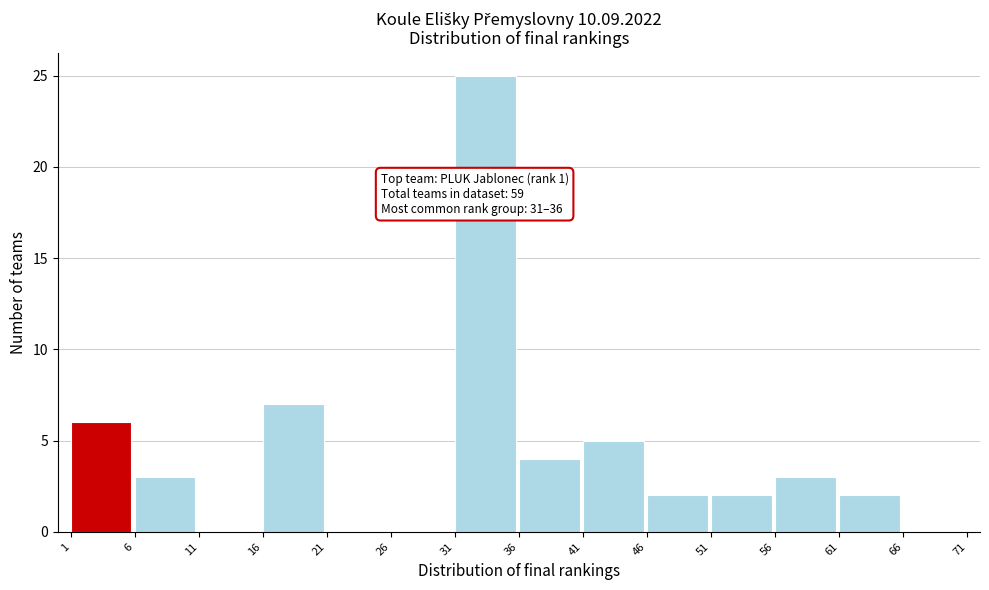

Over which range of the x-axis is the bar tallest?

31 to 36